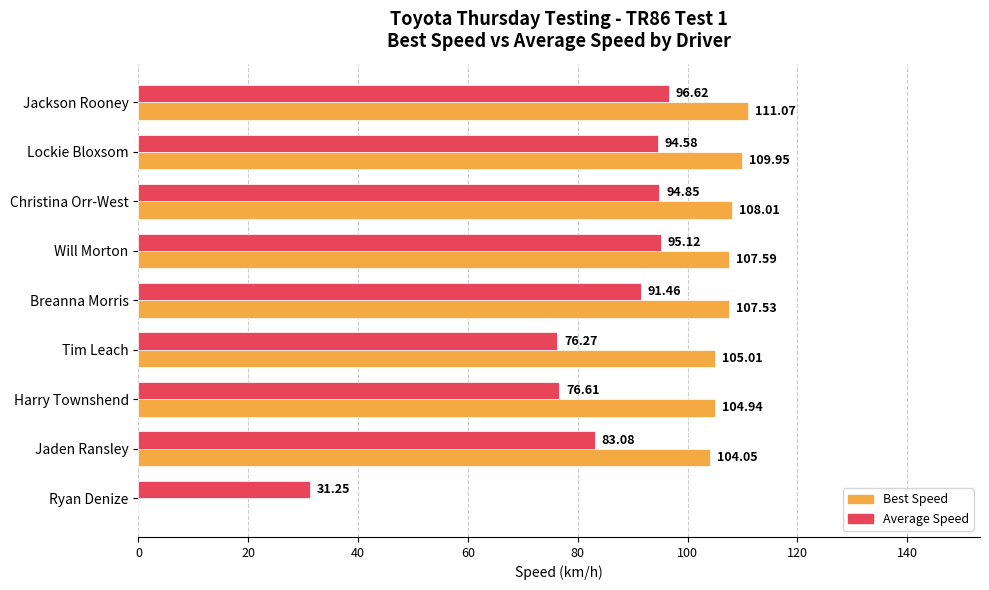

Which series changed the most between Breanna Morris and Jaden Ransley?

Average Speed